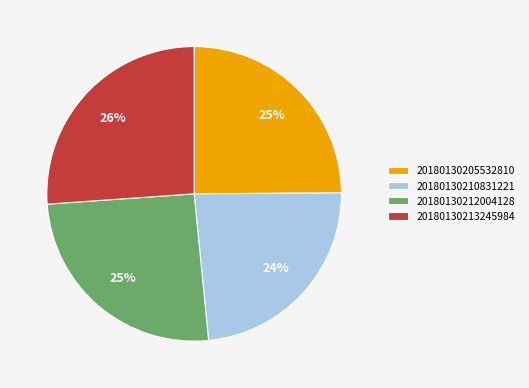

The 20180130210831221 slice represents 24% of the pie. True or false?

True